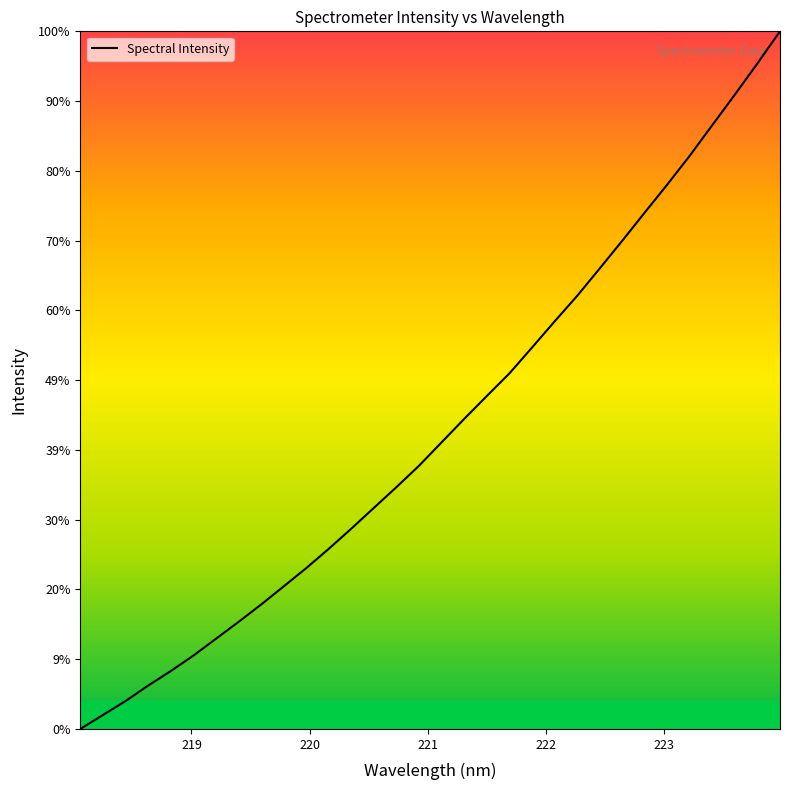

What is the value of the 24th point from the left?

6064.3